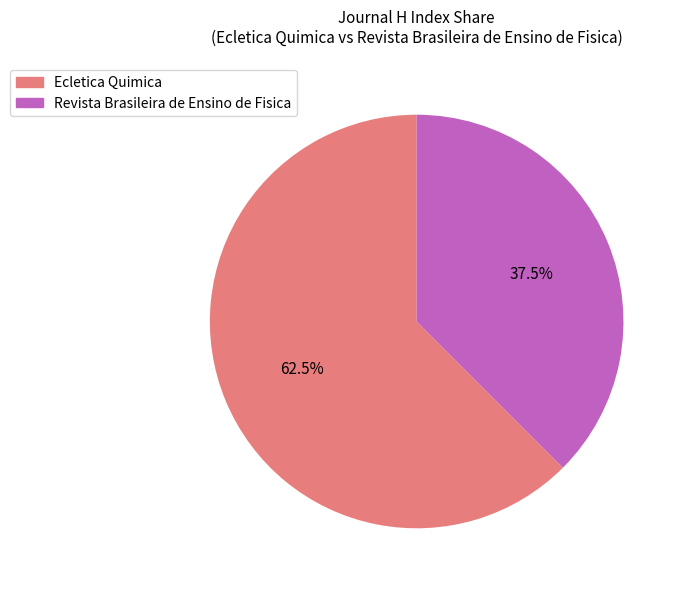

To the nearest percent, what is the combined percentage of Ecletica Quimica and Revista Brasileira de Ensino de Fisica?

100%